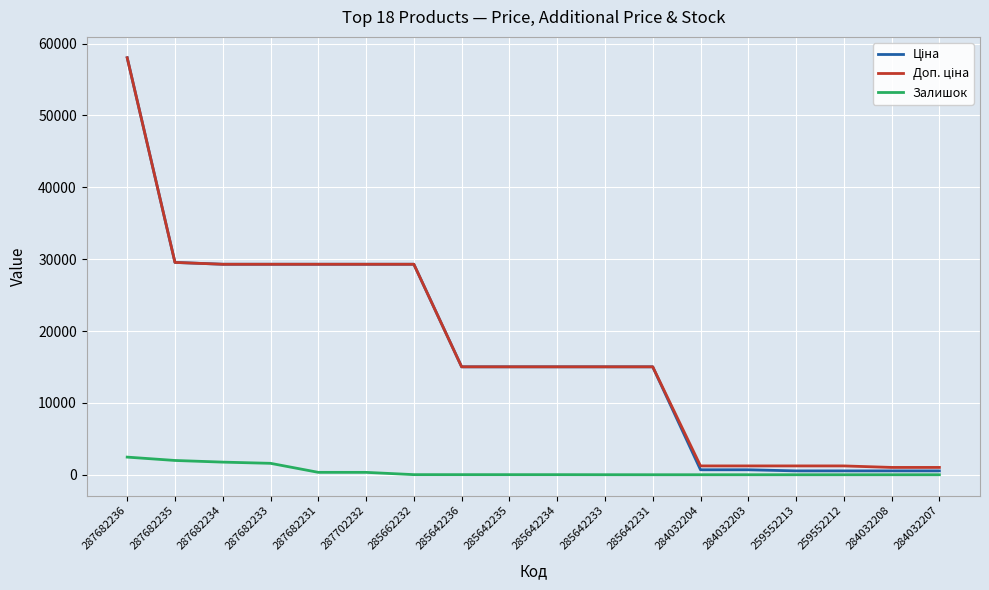

Is this an area chart (filled region under the line)?

No